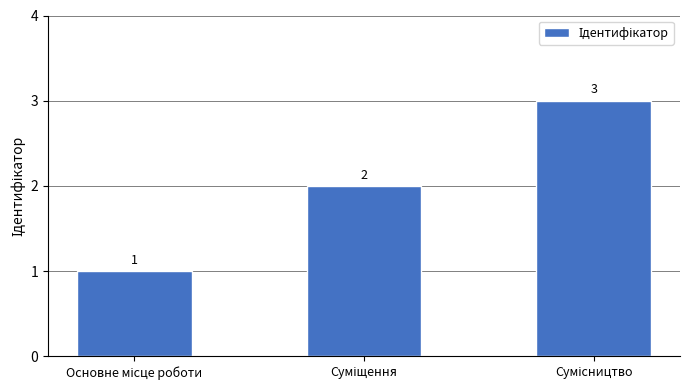

What is the value of the 3rd bar from the left?

3